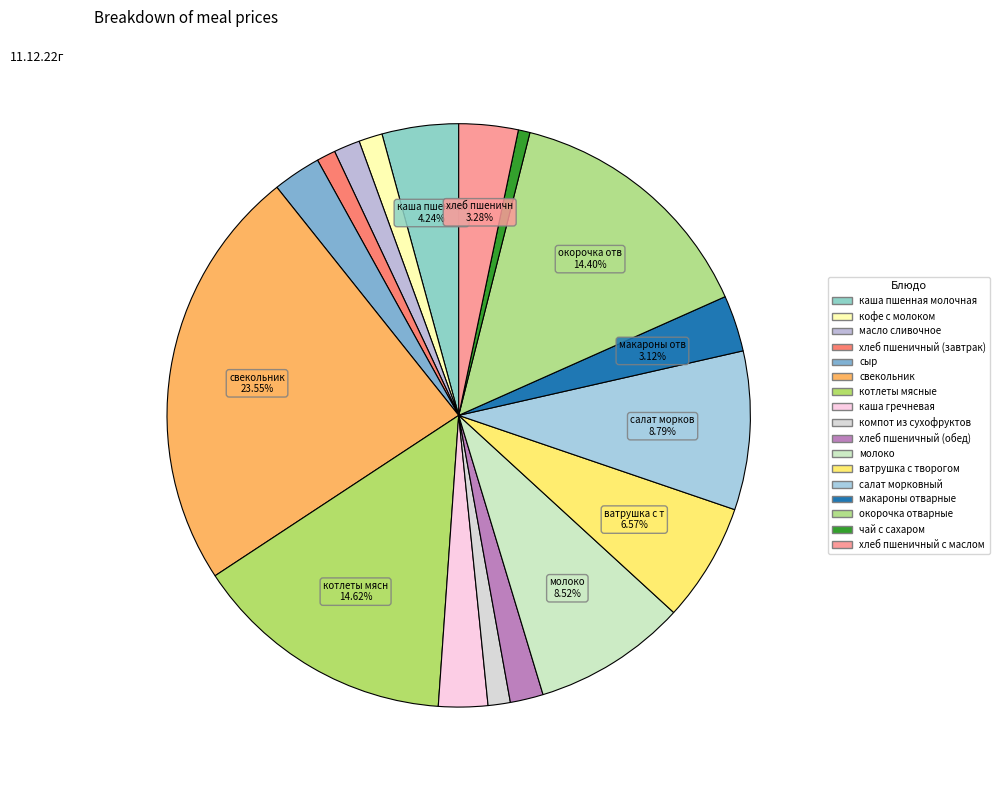

The хлеб пшеничный (завтрак) slice represents 1% of the pie. True or false?

True